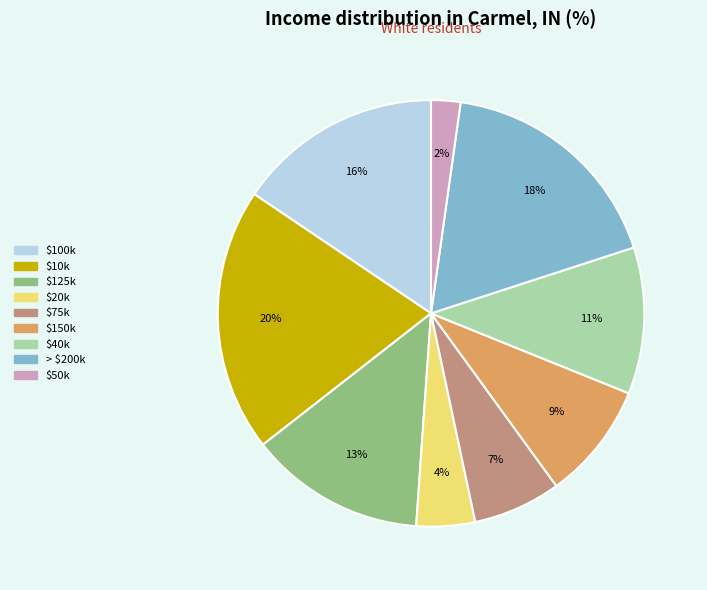

Is it true that > $200k is 18% of the pie?

True